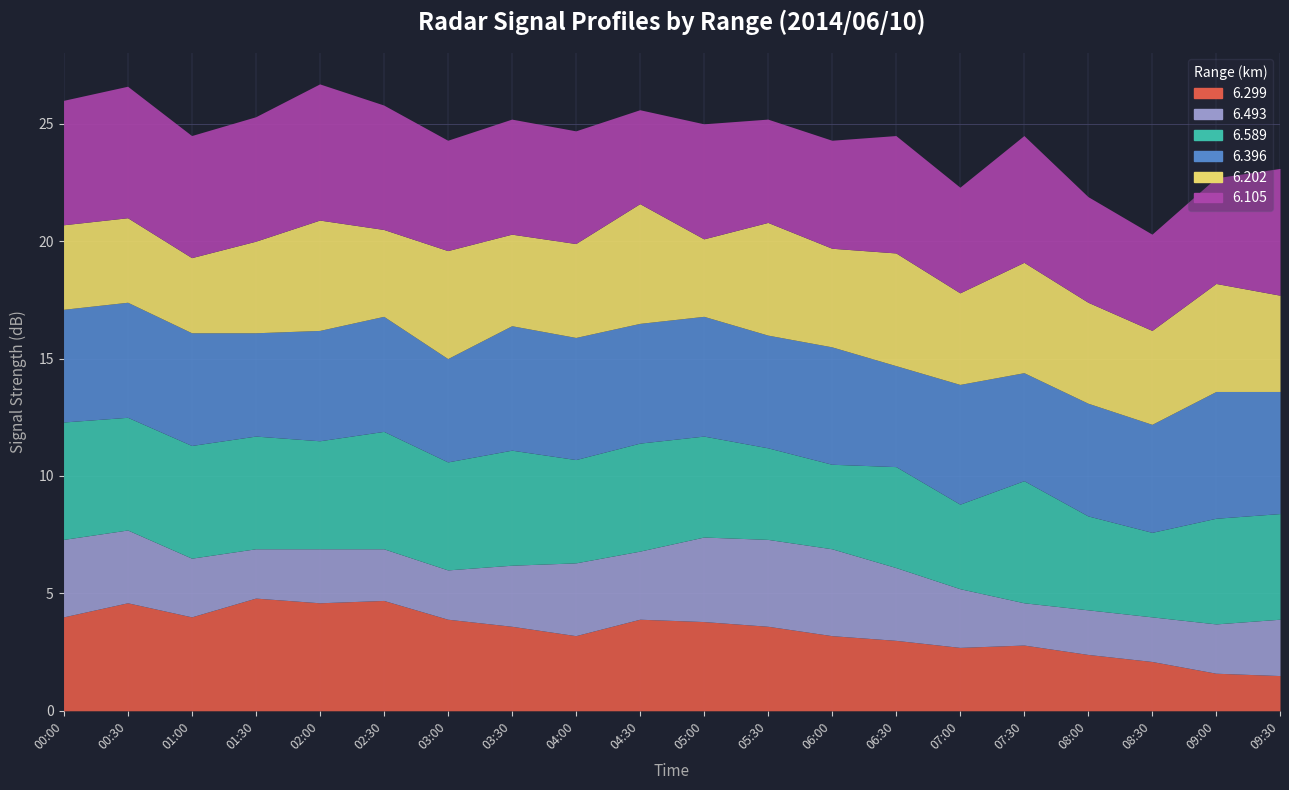

Which series has the largest range (max minus min)?

6.299